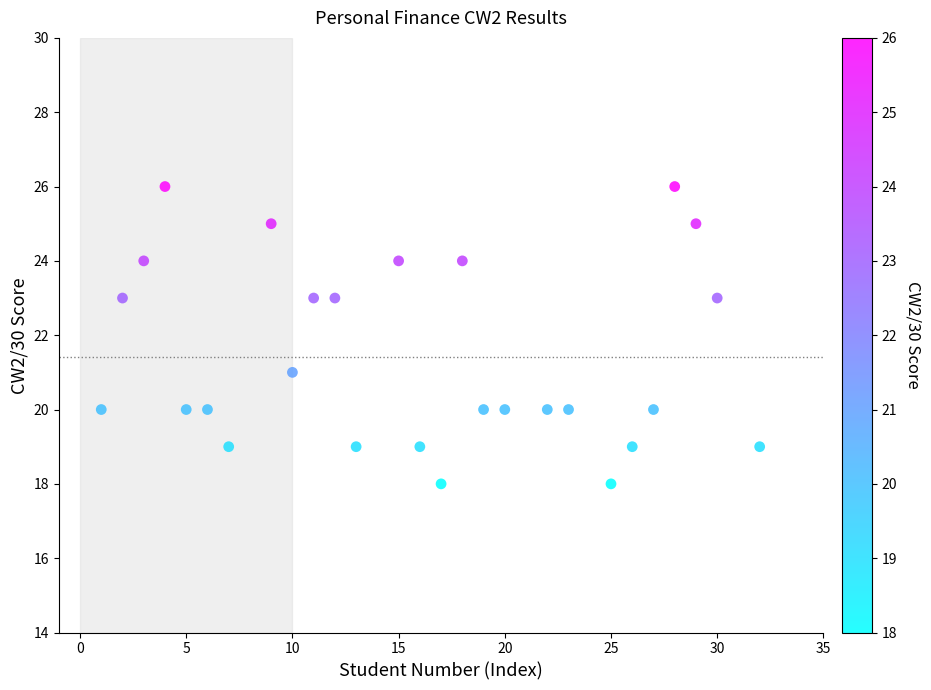

What is the range of Y values (max minus min)?

8